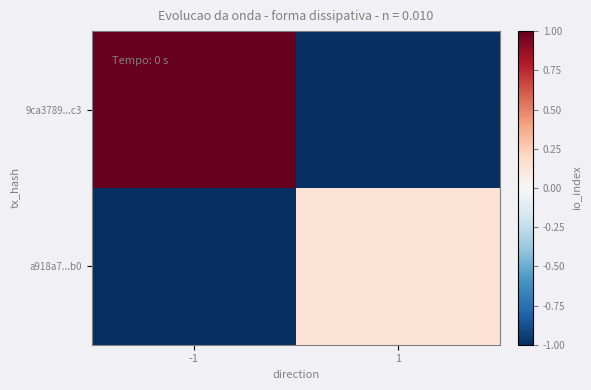

At how many categories does at least one series exceed 0?

2